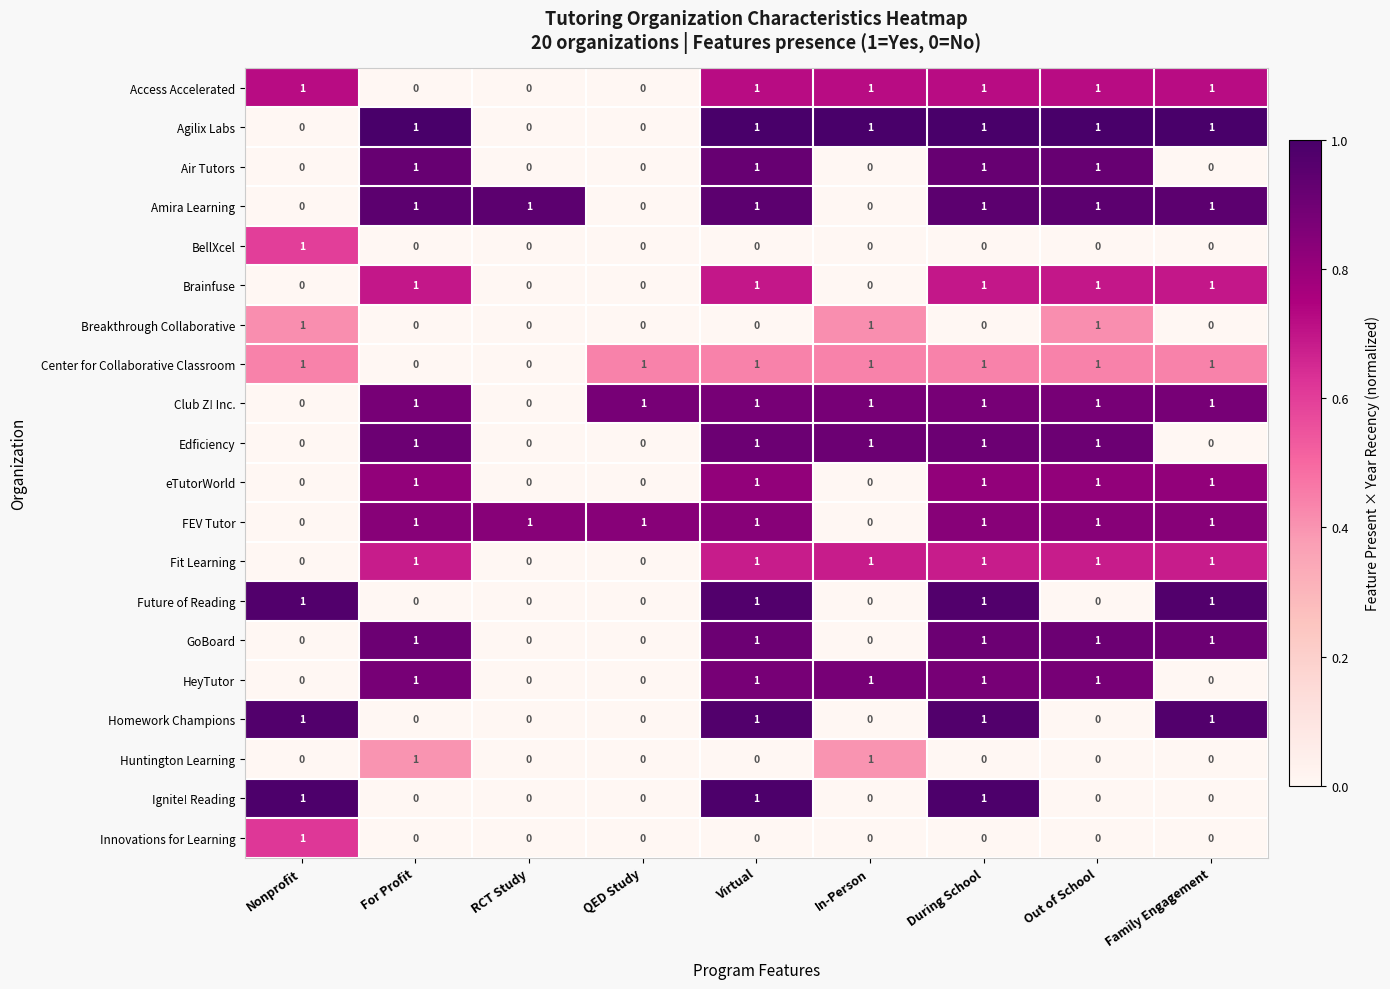

What is the sum of all GoBoard values?

5